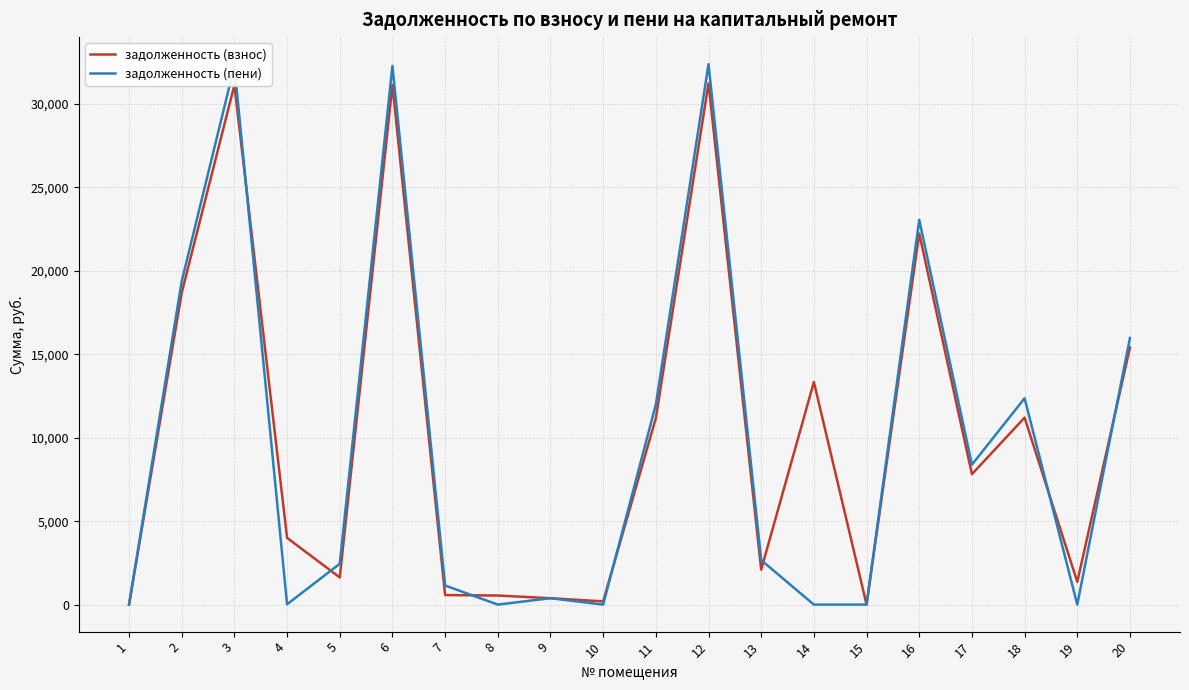

Where is задолженность (взнос) nearest to the value 15616?

20